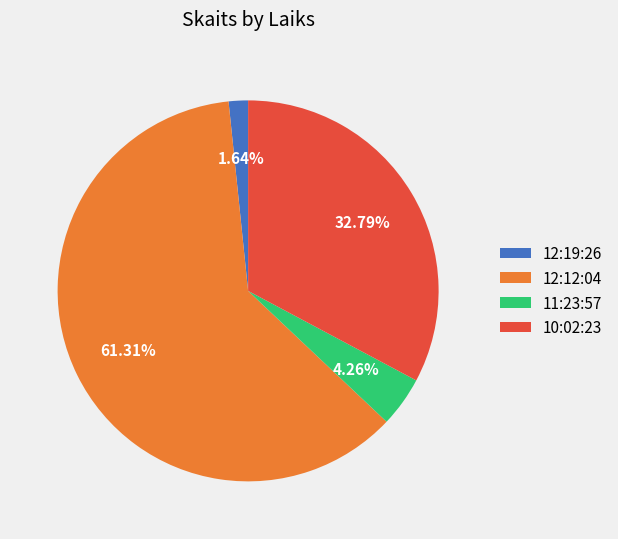

How many slices are in this pie chart?

4